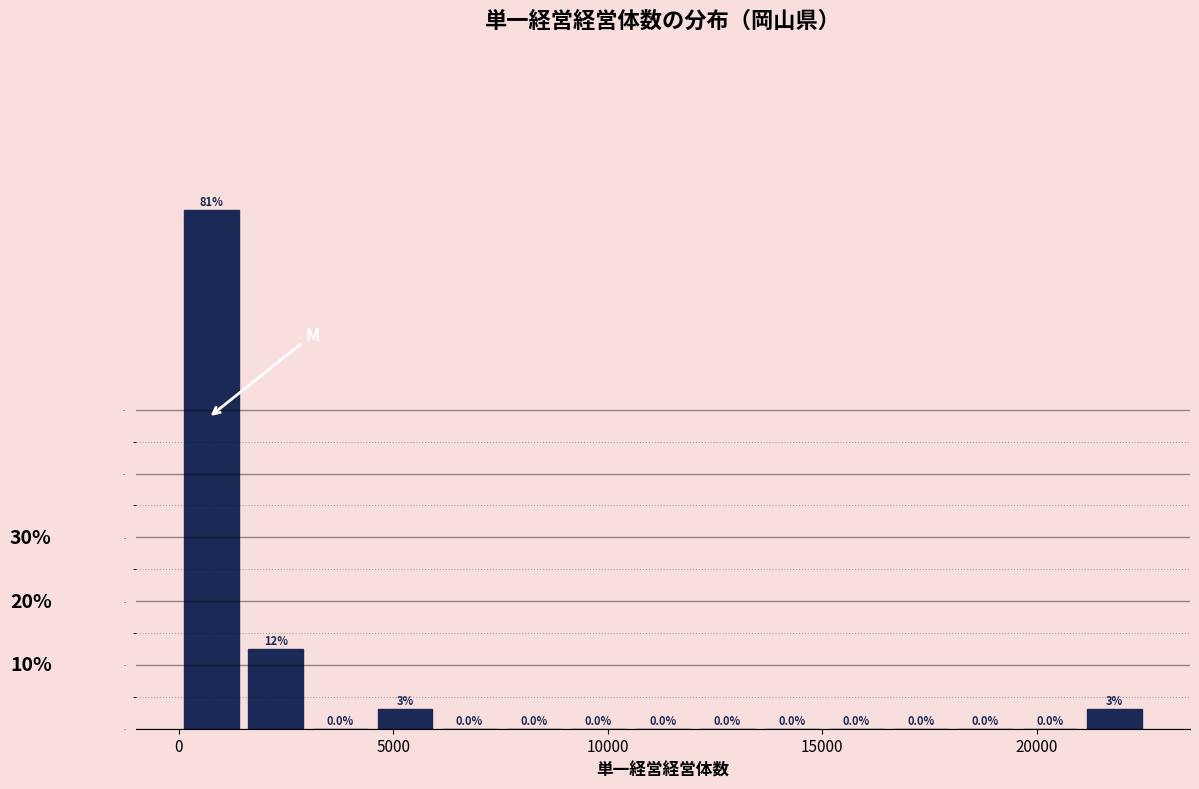

Read against the x-axis, roughly where is the centre of the tallest bar?

1000